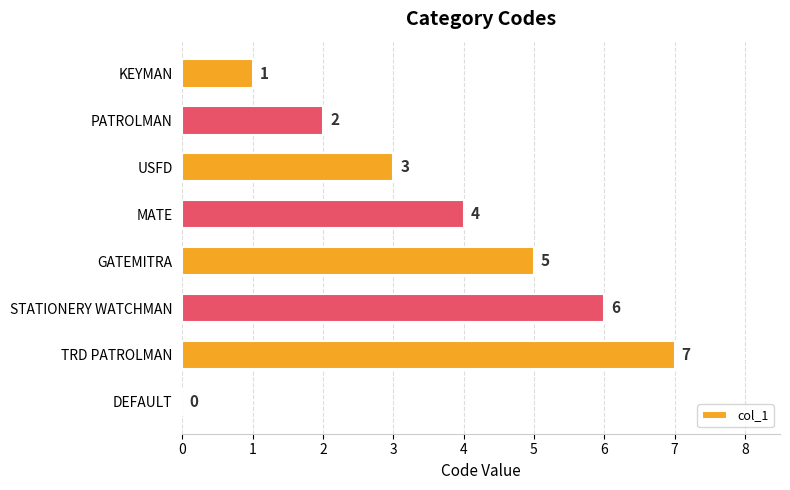

Is it true that the value at TRD PATROLMAN is 7?

True